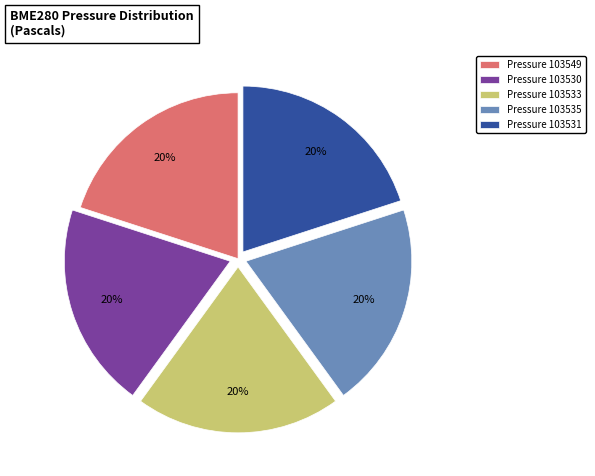

Do Pressure 103535 and Pressure 103531 together represent more than half of the pie?

No